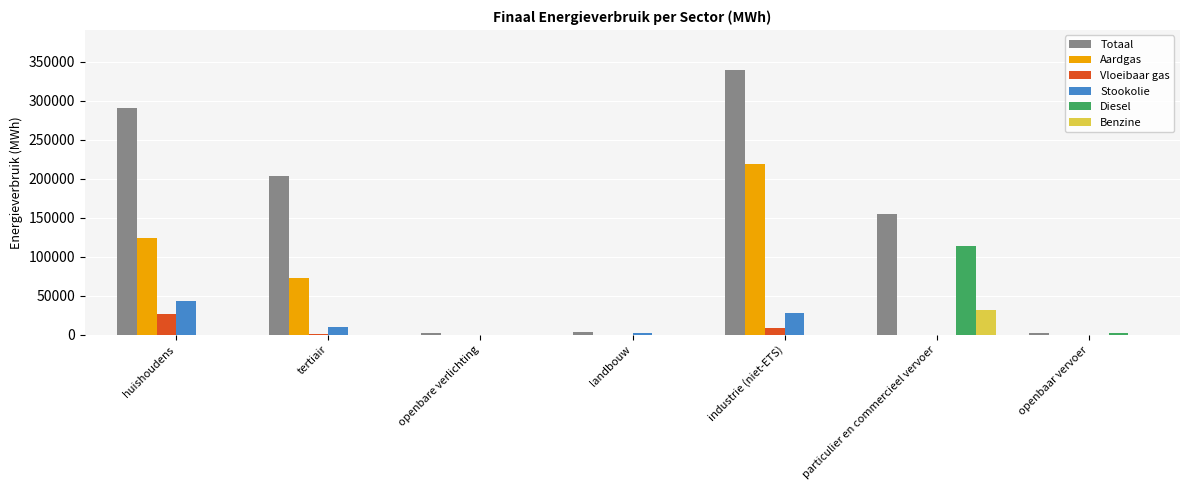

What are all the series names shown in the legend?

Totaal, Aardgas, Vloeibaar gas, Stookolie, Diesel, Benzine